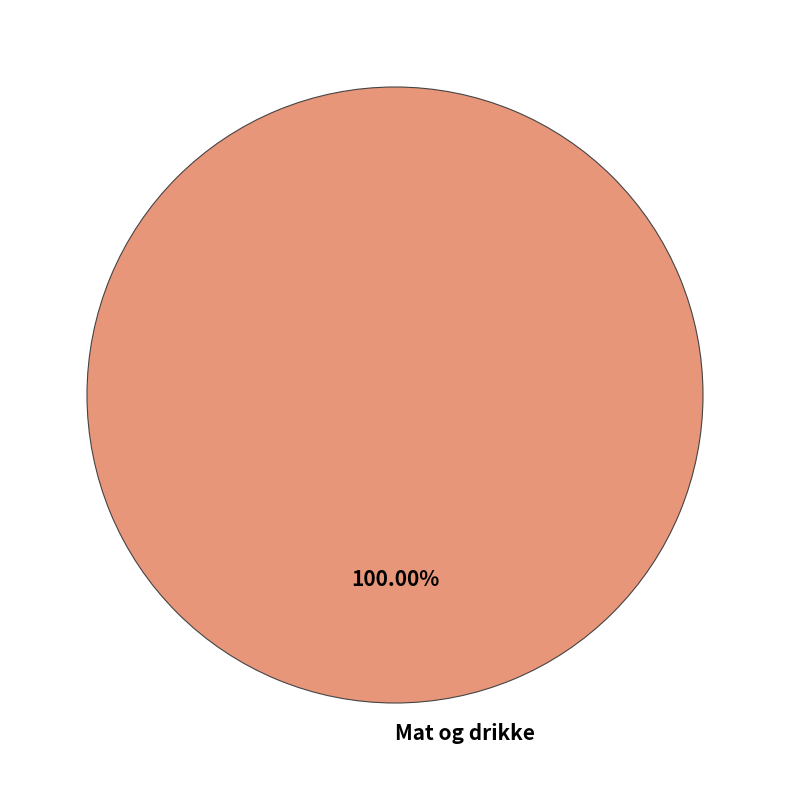

Which slice represents more than half of the pie?

Mat og drikke